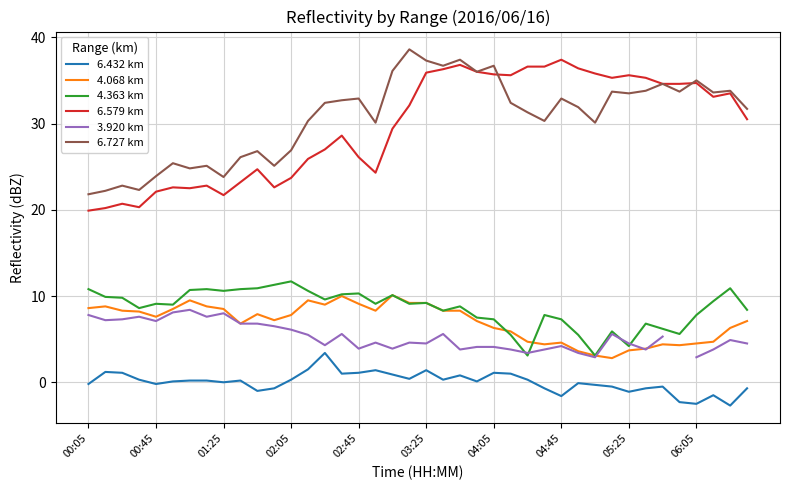

What is the sum of the 4.363 km values at 34 and 30?

9.3